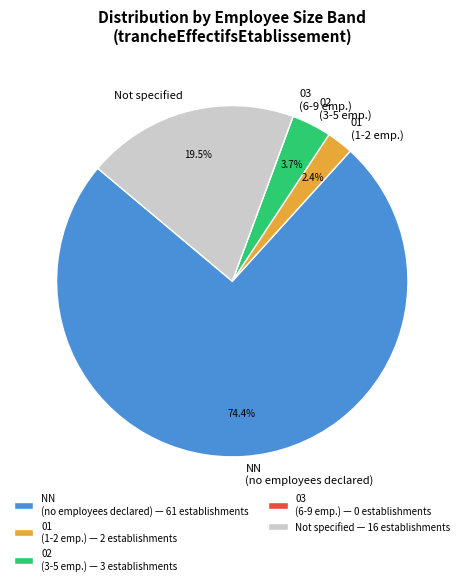

Is NN (no employees declared) the majority of the pie?

Yes